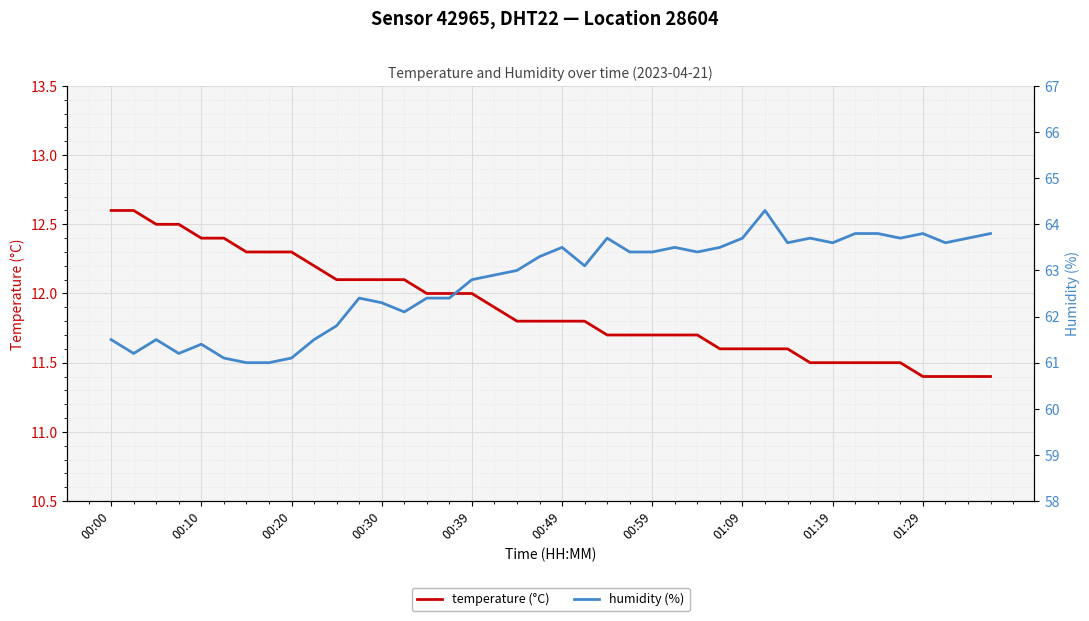

Between 30 and 00:00, which is larger?

00:00